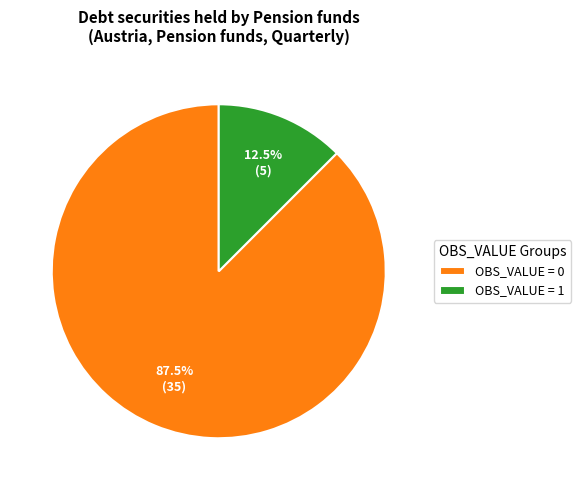

Rank the categories by value from lowest to highest.

OBS_VALUE = 1, OBS_VALUE = 0